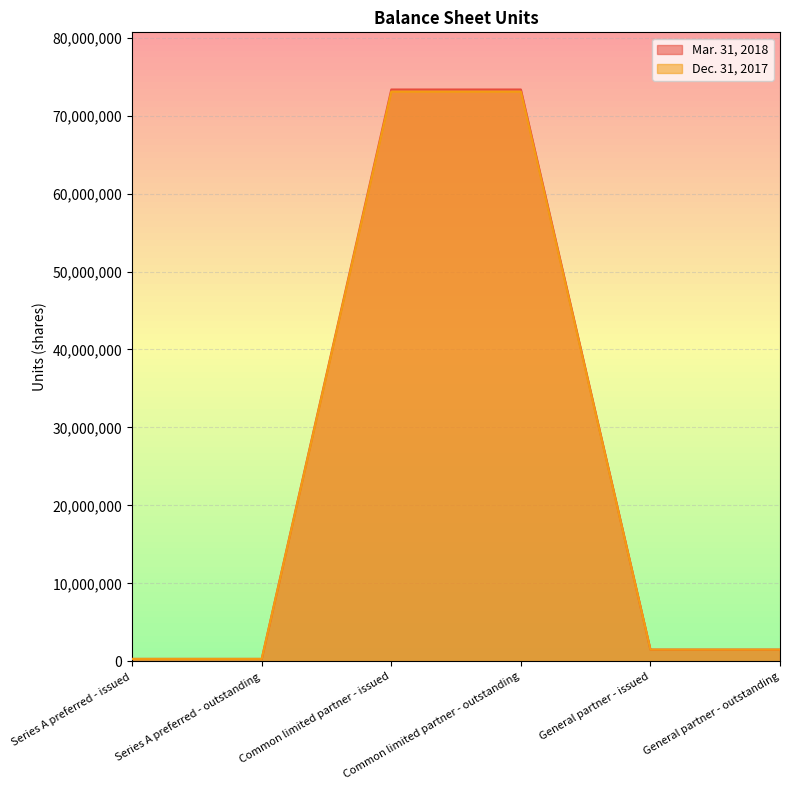

Rank the categories by Mar. 31, 2018 value from lowest to highest.

Series A preferred - issued, Series A preferred - outstanding, General partner - issued, General partner - outstanding, Common limited partner - issued, Common limited partner - outstanding